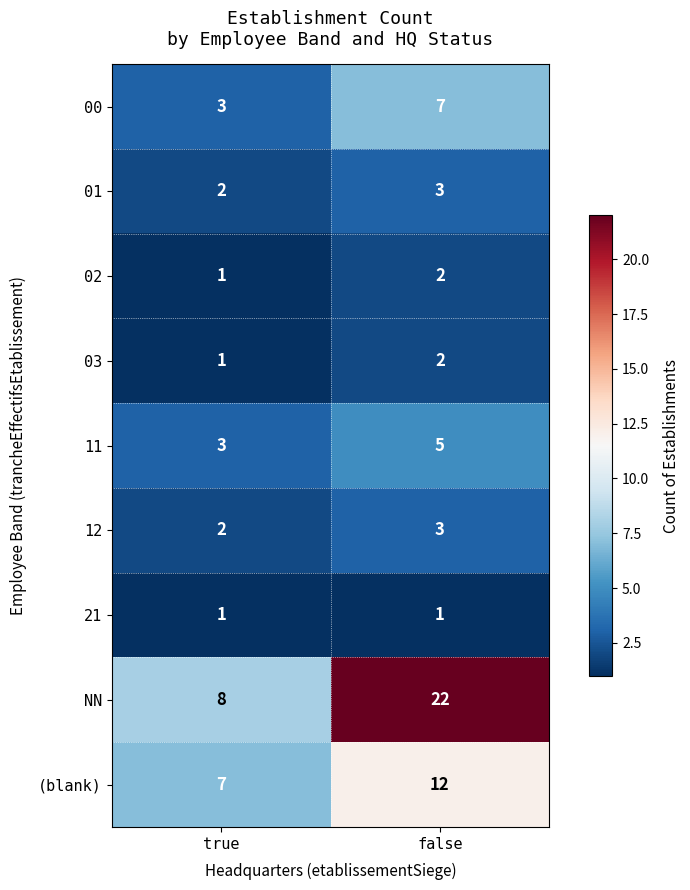

Where is 01 nearest to the value 2?

true